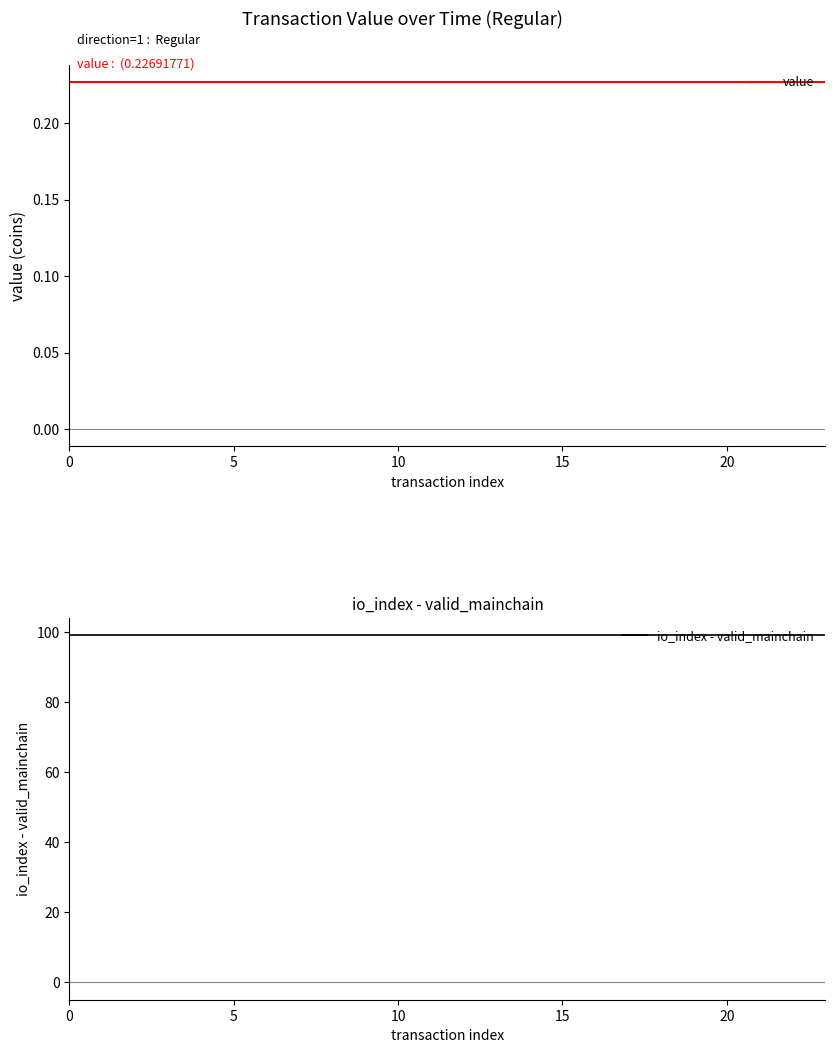

True or false: io_index - valid_mainchain has more than 1 interior local peaks.

False